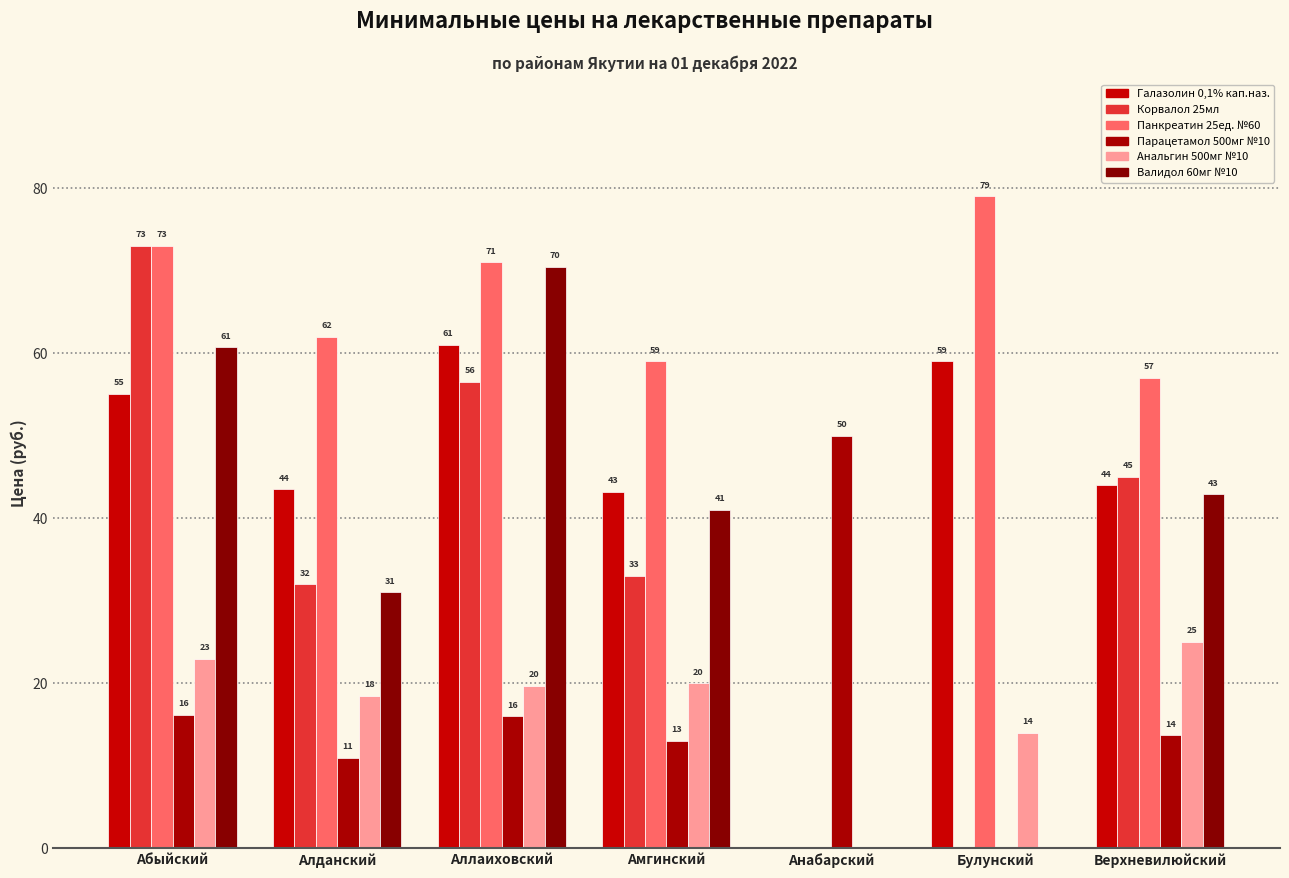

What position from the left is Абыйский?

1